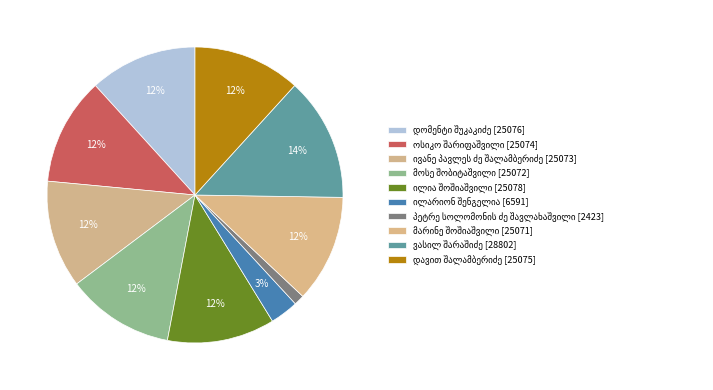

How many slices are in this pie chart?

10